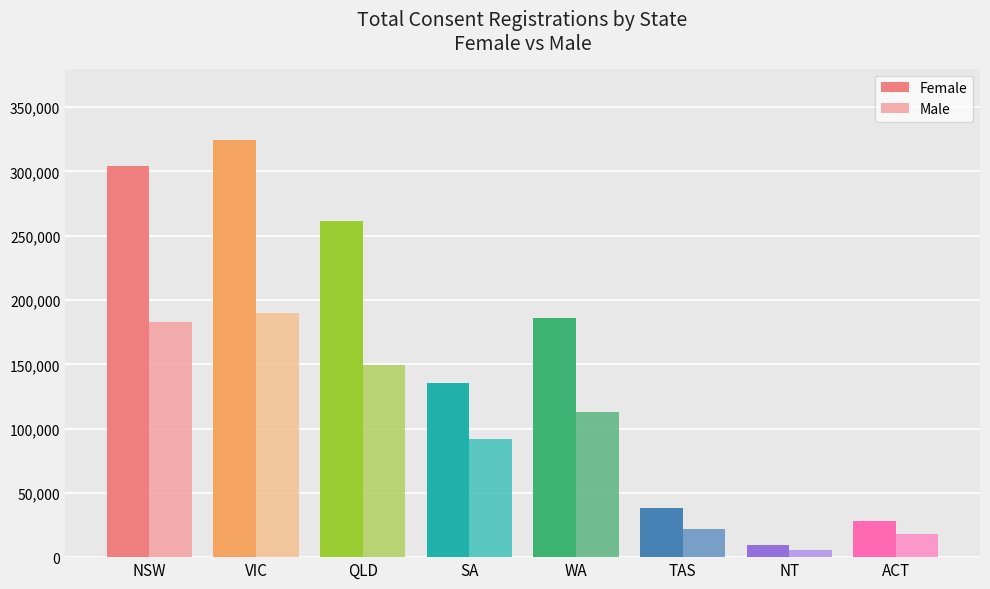

What is the value of the Male bar at the 5th from the left?

113053